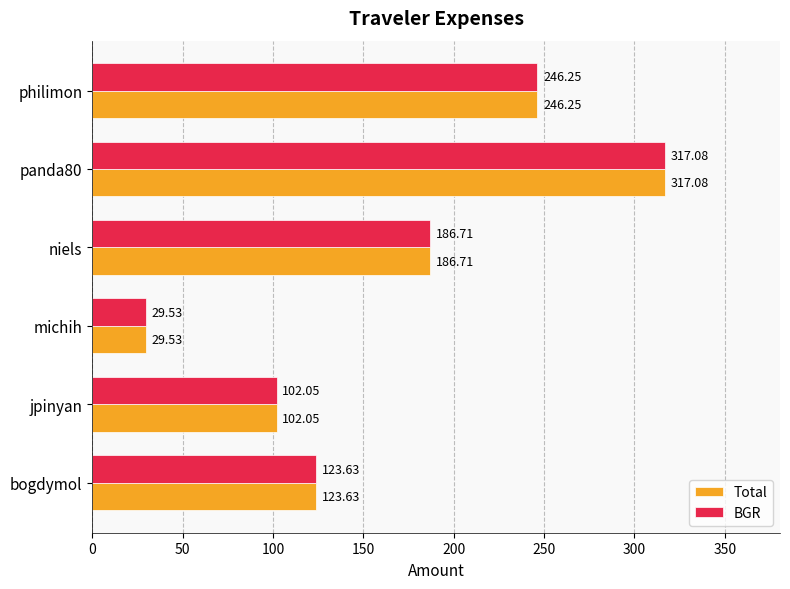

What is the minimum value shown in the chart?

29.5